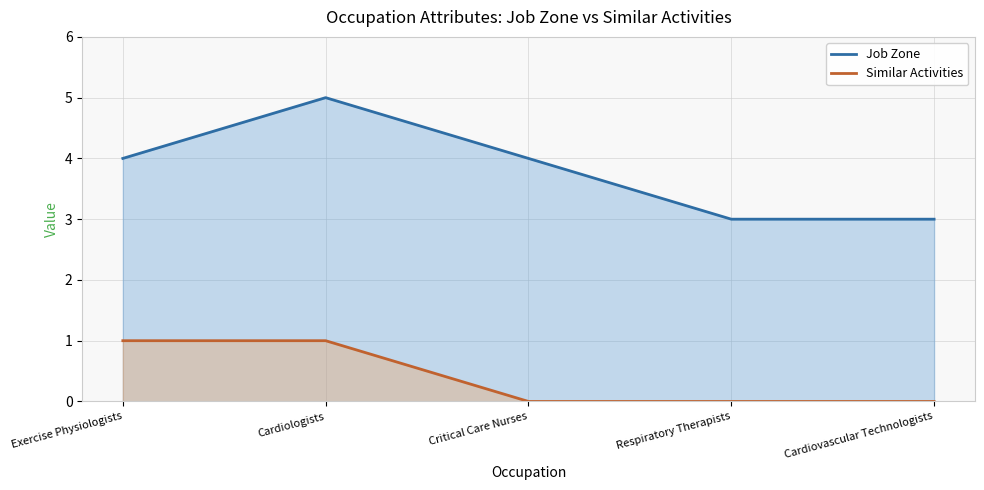

Reading right to left, transcribe all the data shown in this chart.

Job Zone: 3	3	4	5	4
Similar Activities: 0	0	0	1	1